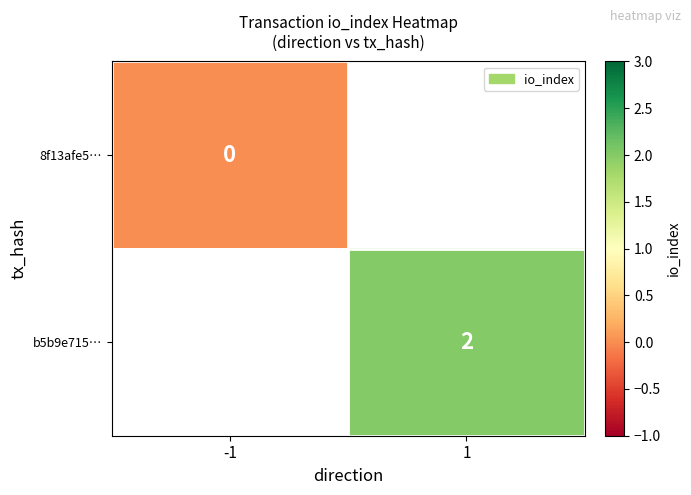

Is the value of b5b9e715… at 1 greater than the value of 8f13afe5… at -1?

Yes